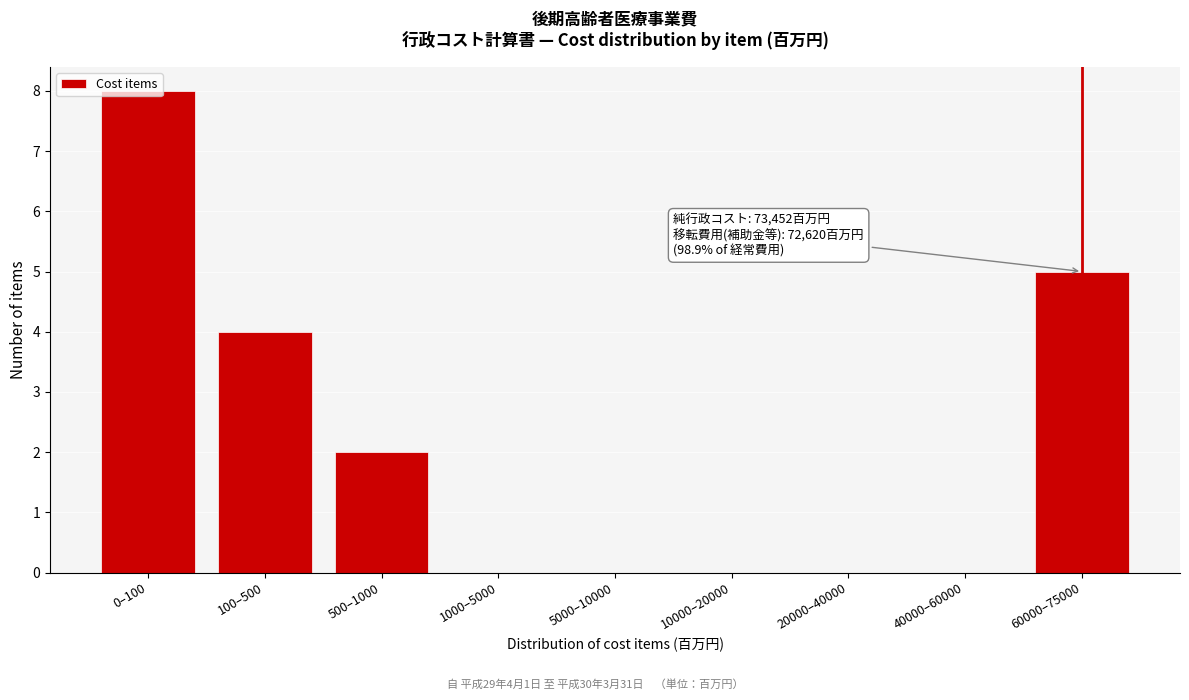

The value at 20000–40000 is 3. True or false?

False